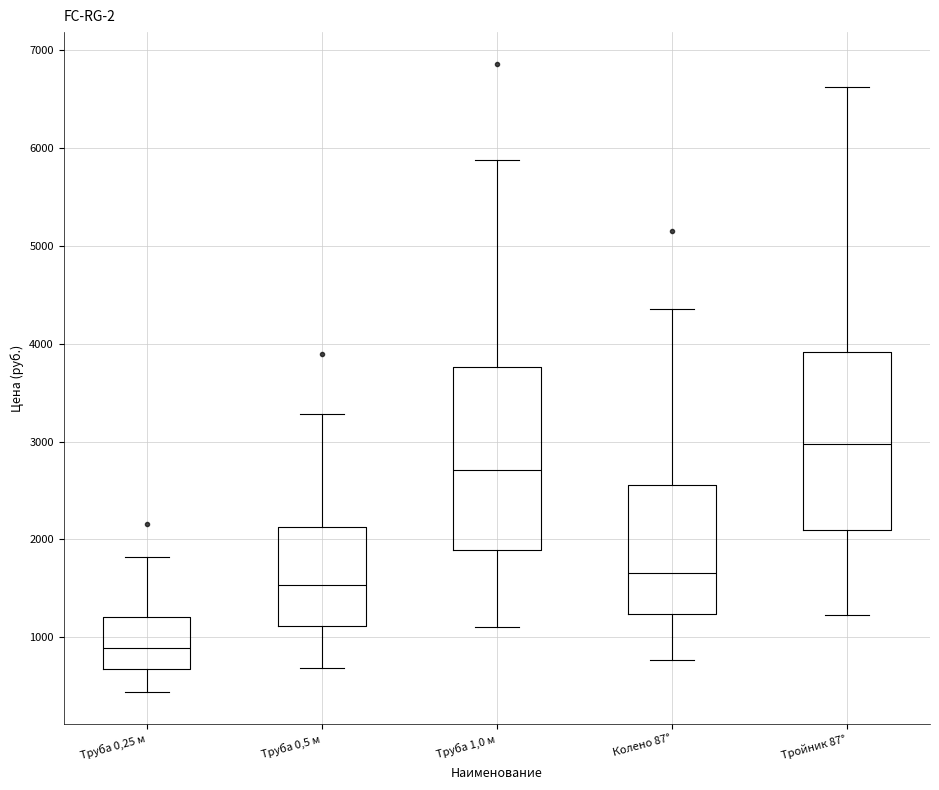

Which box has the lowest median line?

Труба 0,25 м